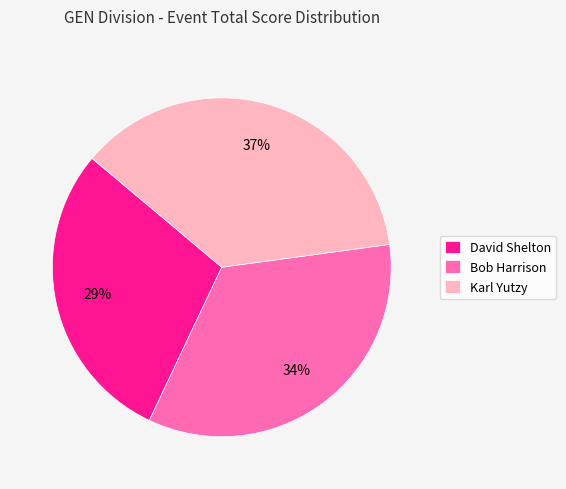

Approximately how many times larger is the value at Bob Harrison compared to Karl Yutzy?

0.9